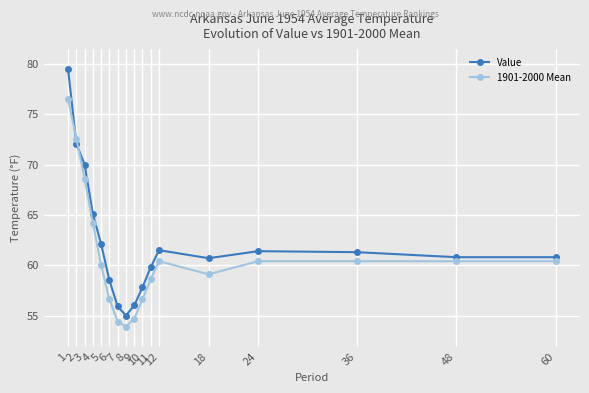

What is the sum of all 1901-2000 Mean values?

1037.8